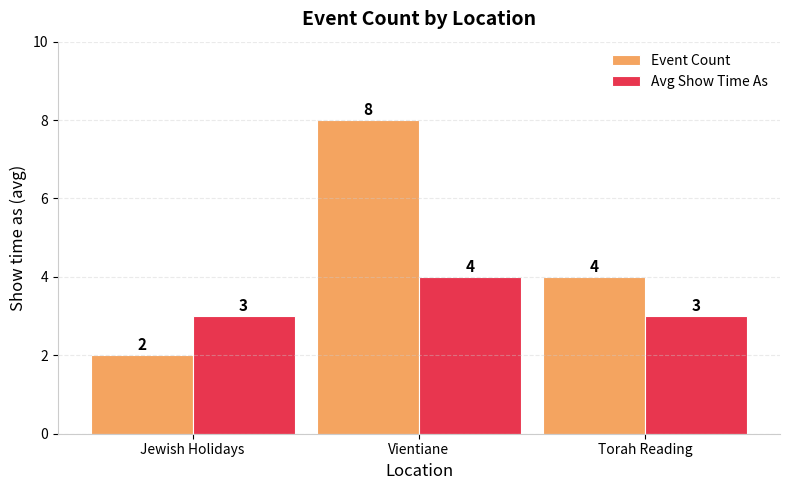

How many values in the Avg Show Time As series exceed 3?

1